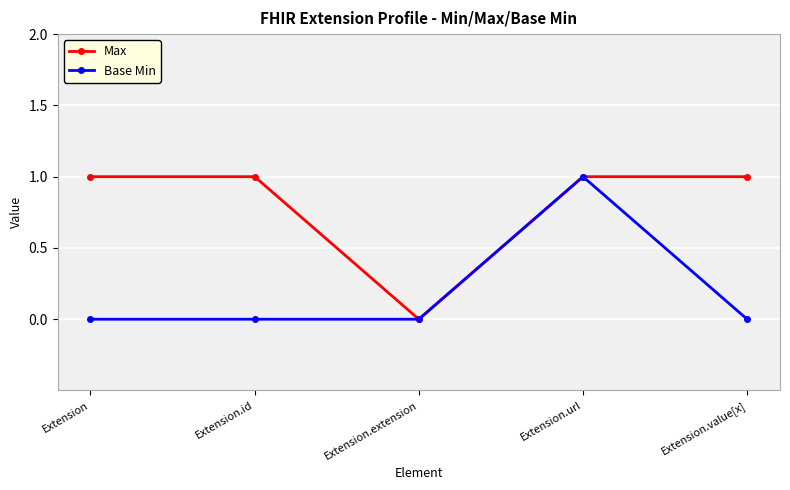

At which category does Max reach its first local valley?

Extension.extension